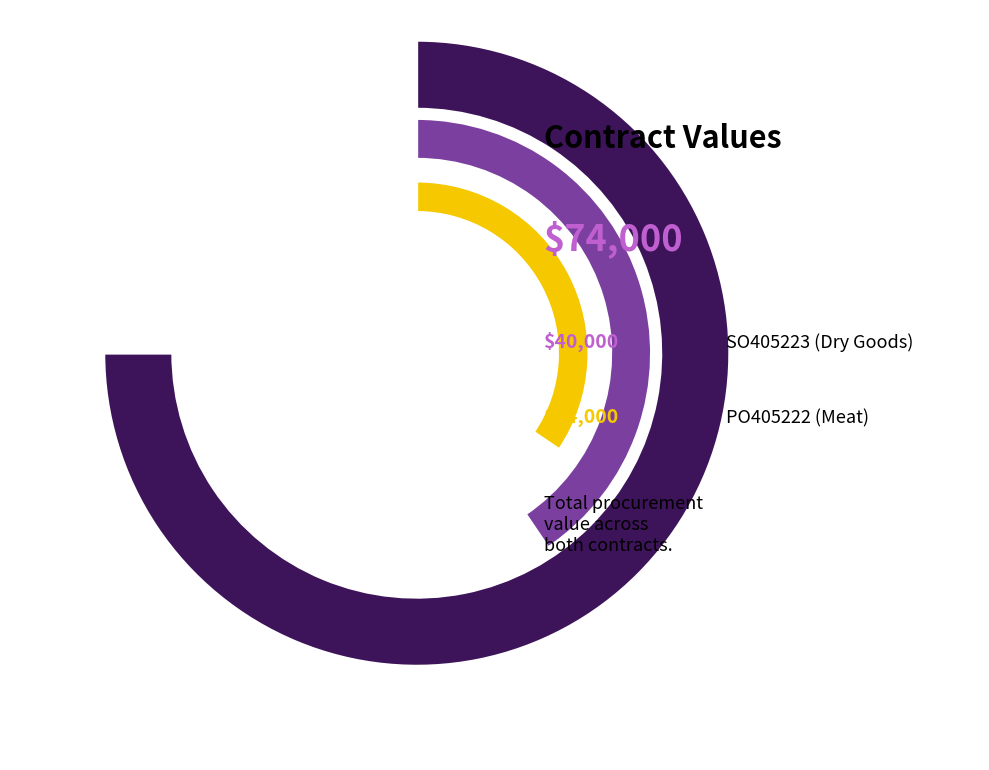

Which category has the smallest portion of the pie?

PO405222